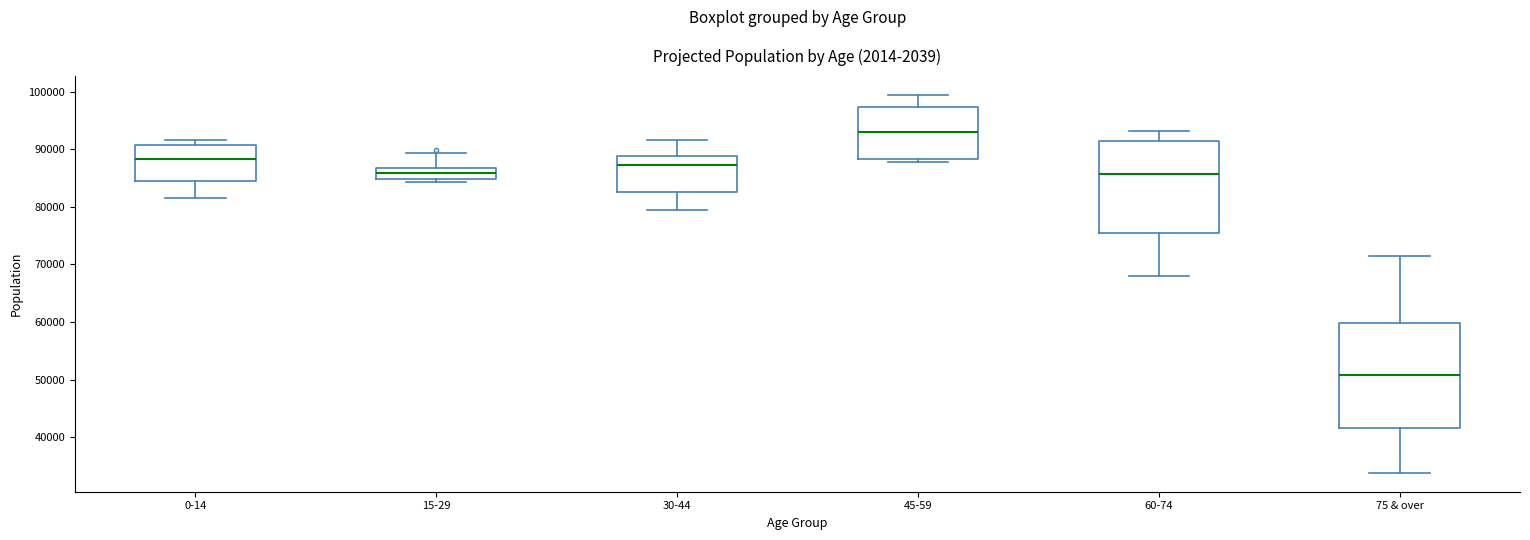

Where is the lower edge of the box for 15-29 on the y-axis? The values are not printed on the chart, so give them approximately, as read against the axis.

85000